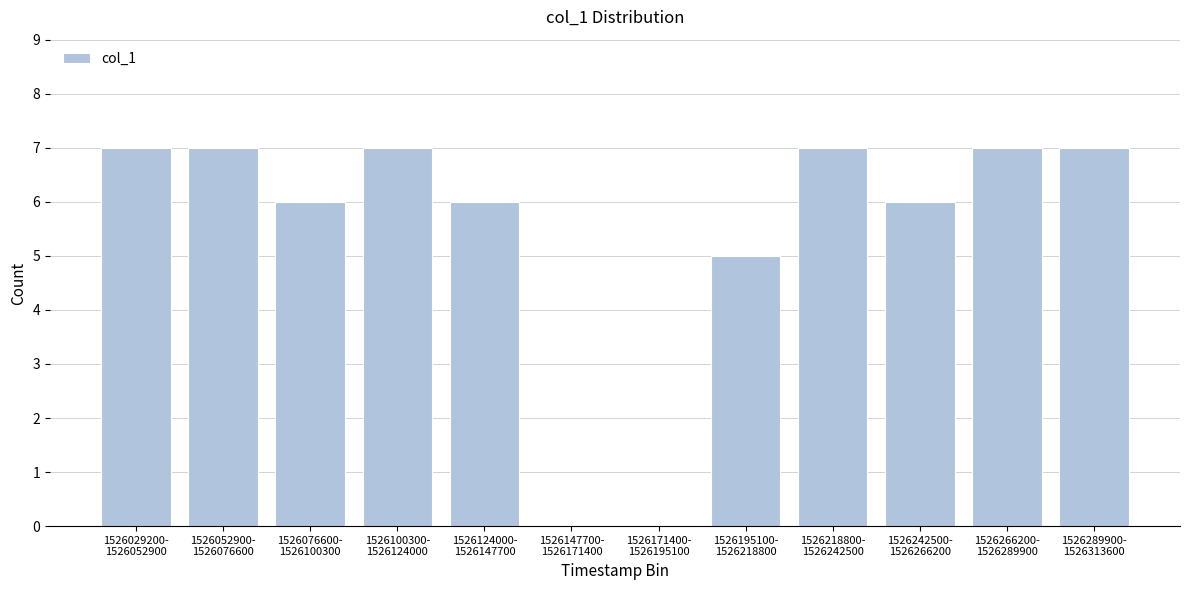

What is the maximum value shown in the chart?

7